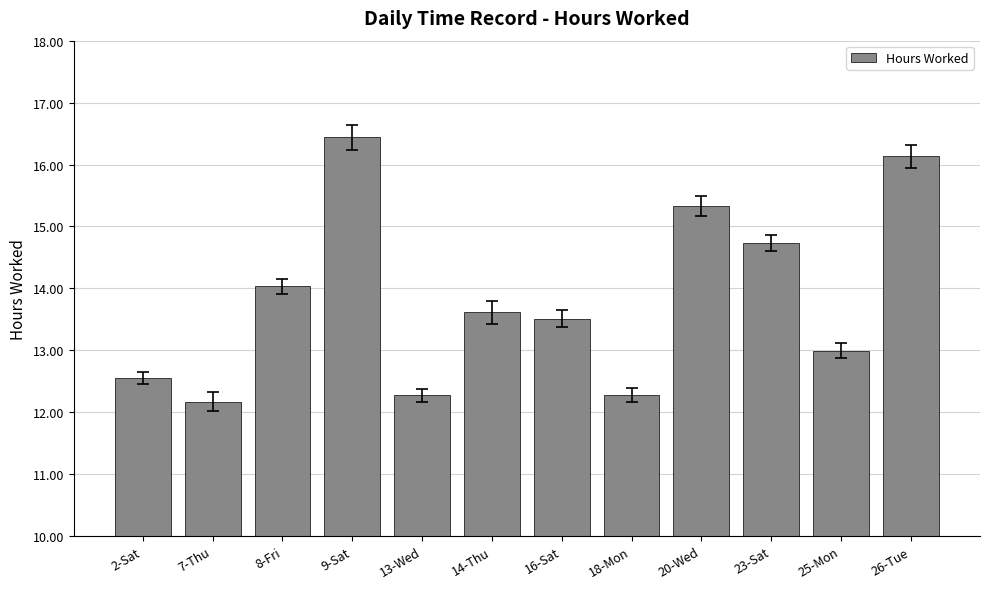

Does the chart contain any negative values?

No